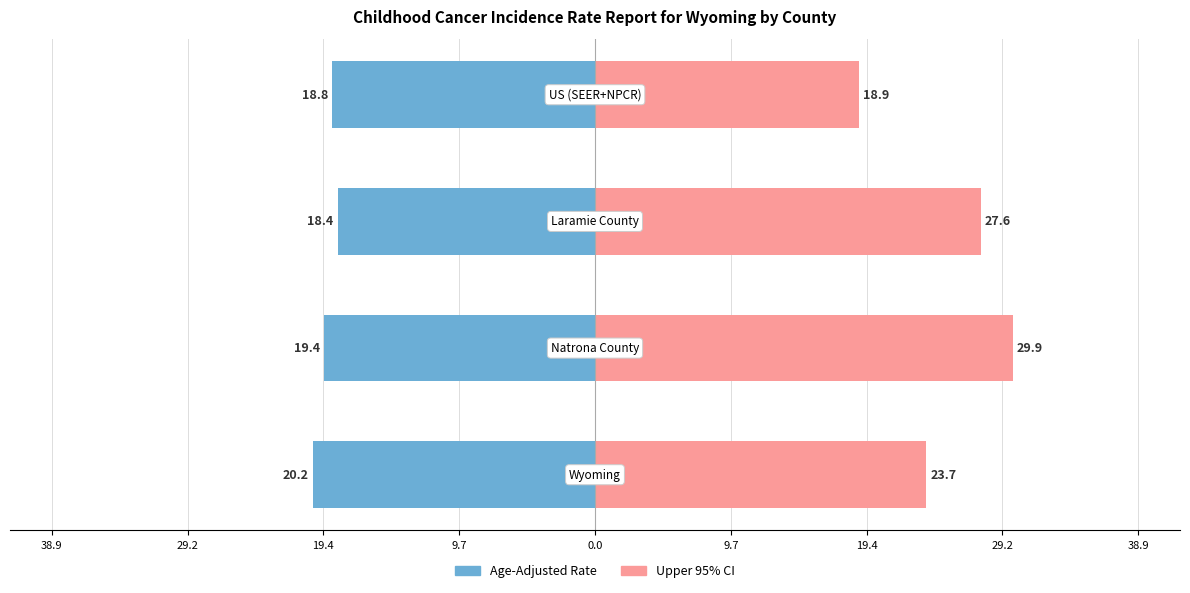

What is the average value of the Age-Adjusted Rate series?

-19.2